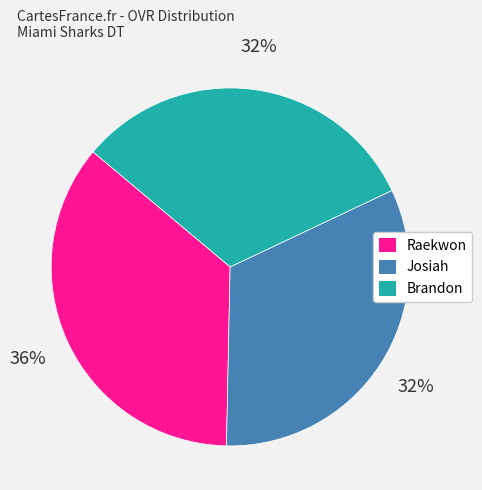

What is the largest slice in the pie chart?

Raekwon